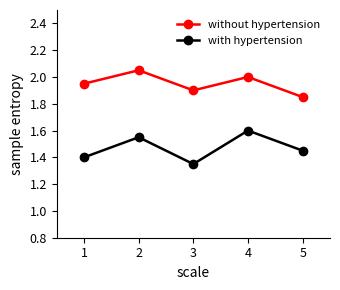

List the labels in order of with hypertension value, smallest first.

3, 1, 5, 2, 4